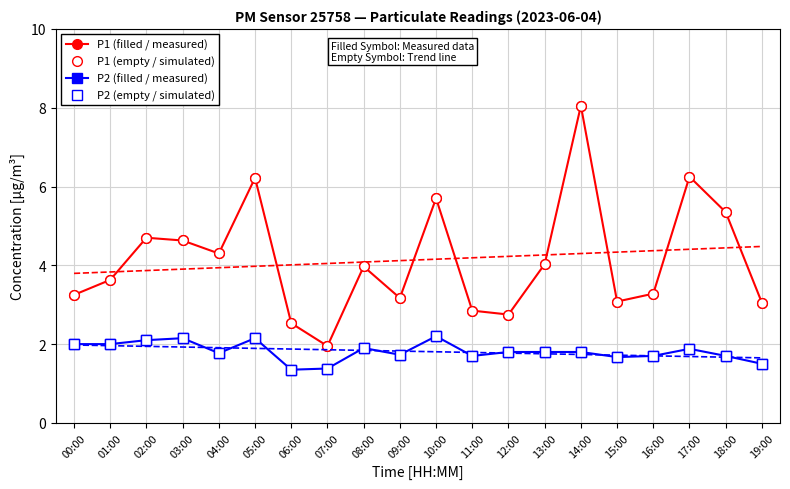

The P1 (empty / simulated) series shows 3.0 at 19:00. True or false?

True